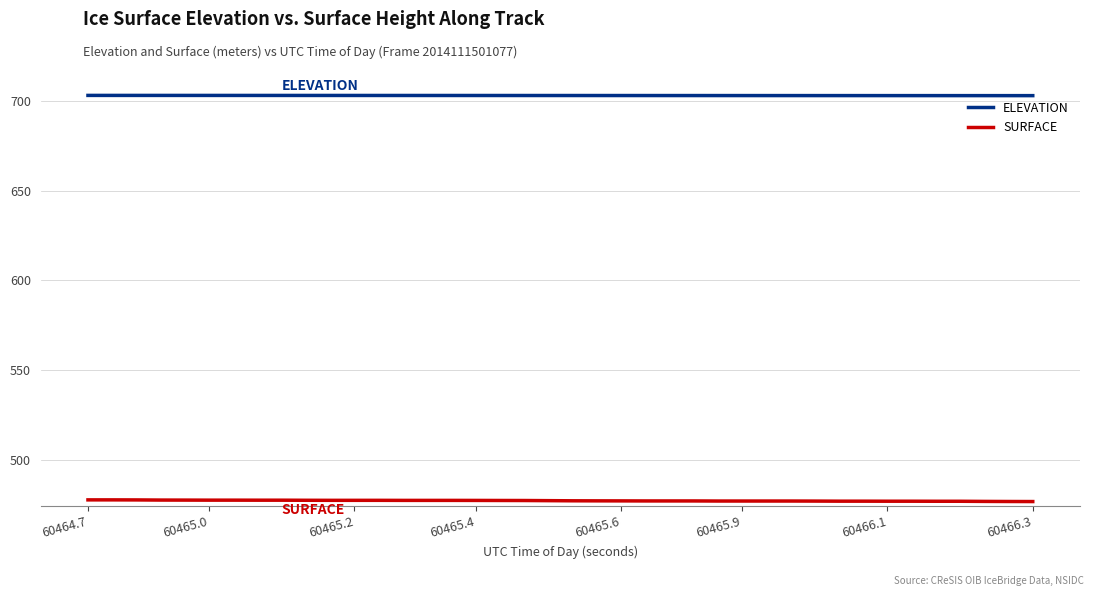

What is the smallest value displayed?

476.6